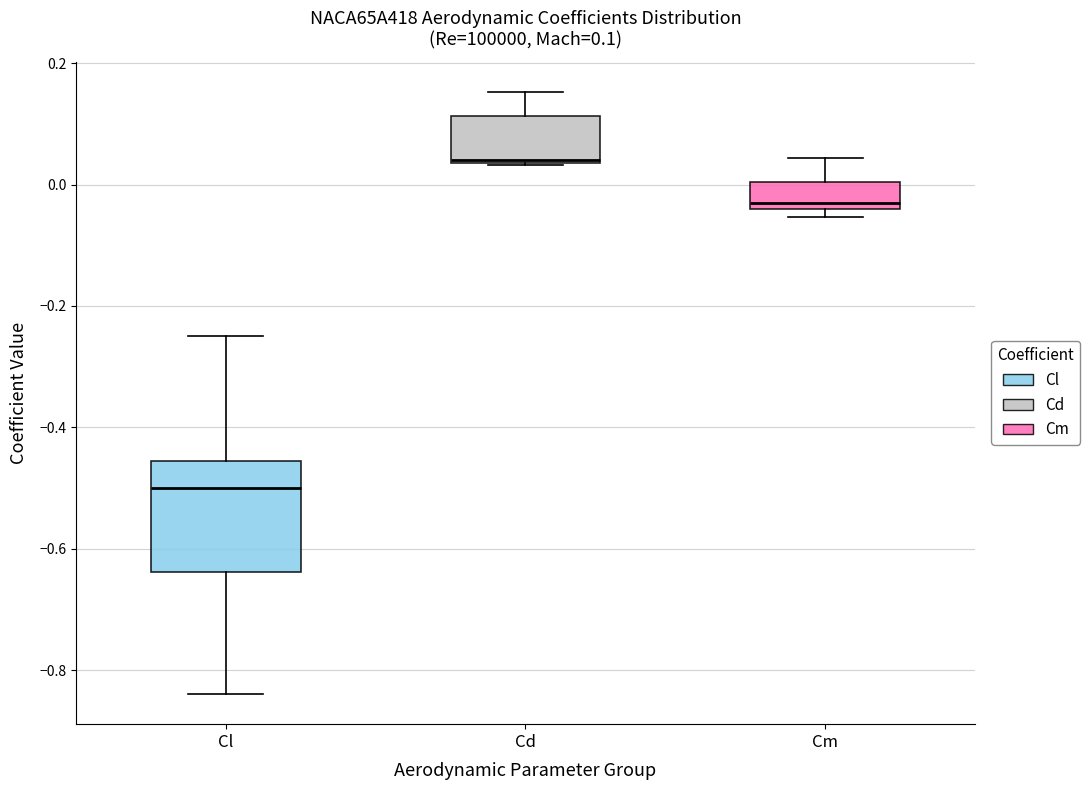

Which box's median line is the lowest?

Cl